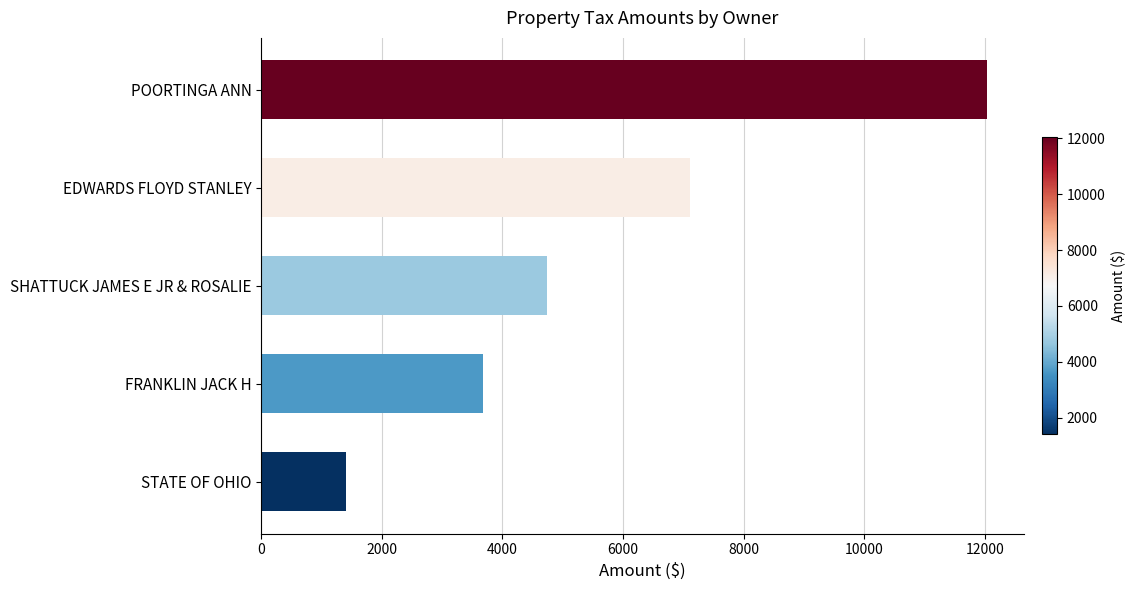

The value at EDWARDS FLOYD STANLEY is 7113.0. True or false?

True